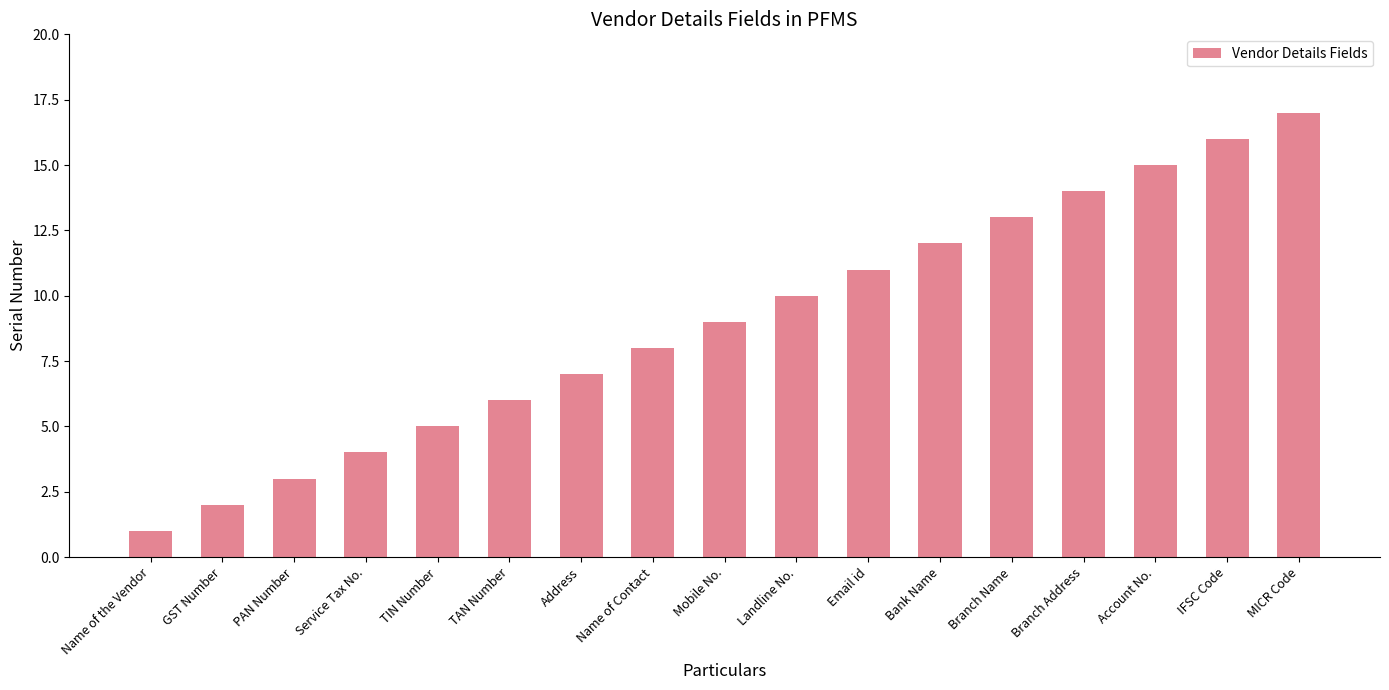

What is the change in value from Service Tax No. to TIN Number?

+1